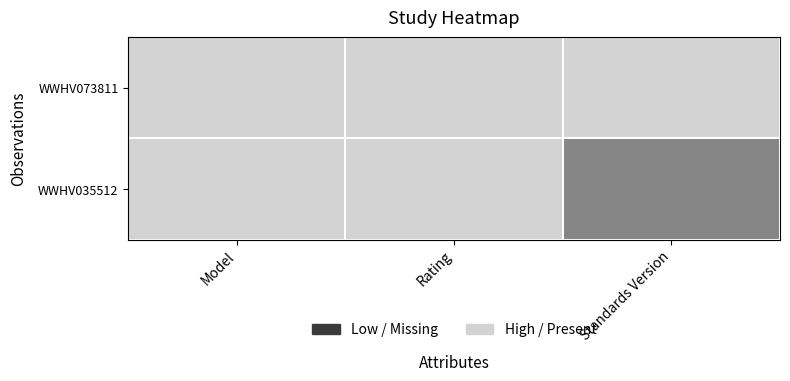

Rank the series at Rating from lowest to highest value.

WWHV073811, WWHV035512